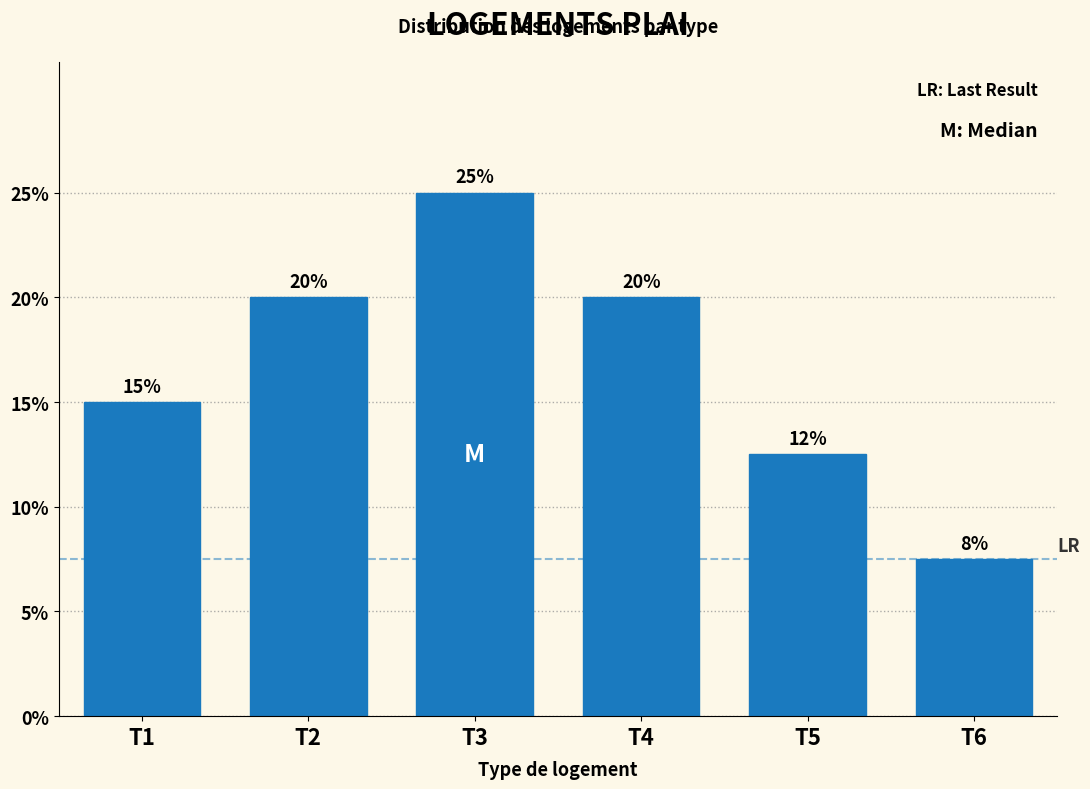

Is it true that the value at T4 is 20.0?

True